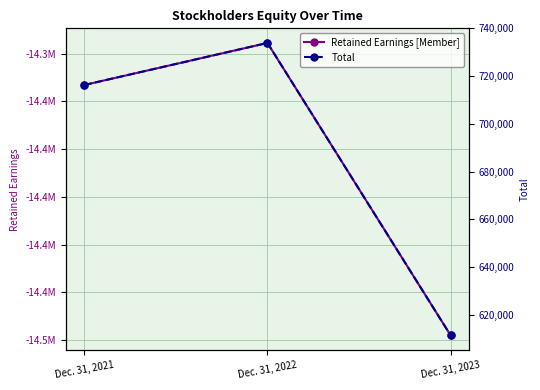

What is the value of the Total point at the 2nd from the left?

733878